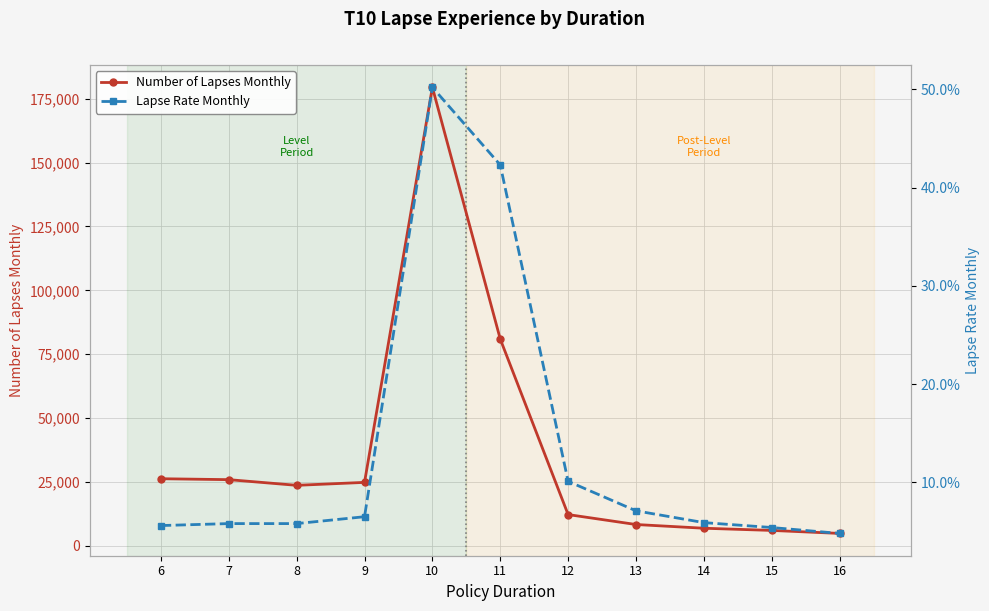

Count the number of categories in the chart.

11